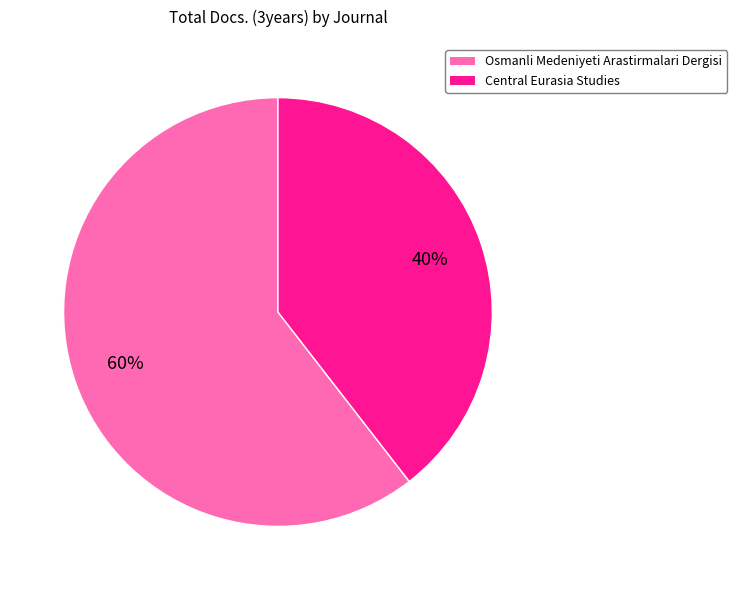

Count the number of slices in the pie.

2